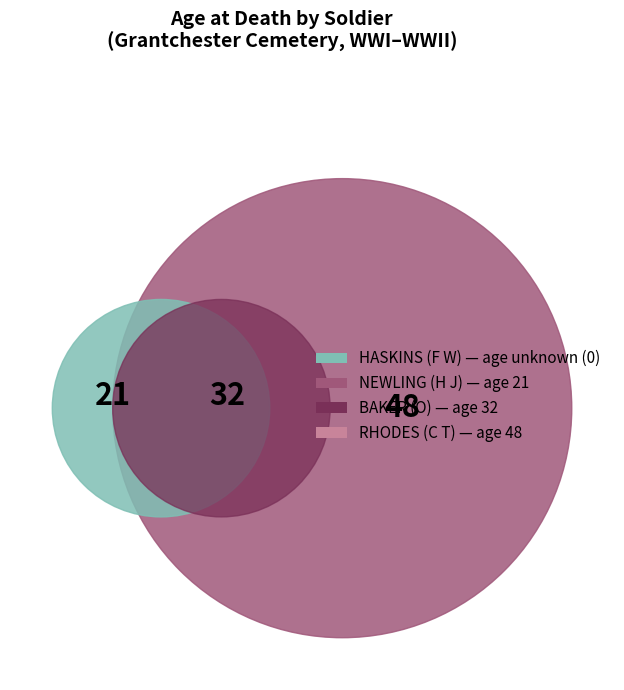

Is the sum of HASKINS (F W) and NEWLING (H J) greater than half?

No